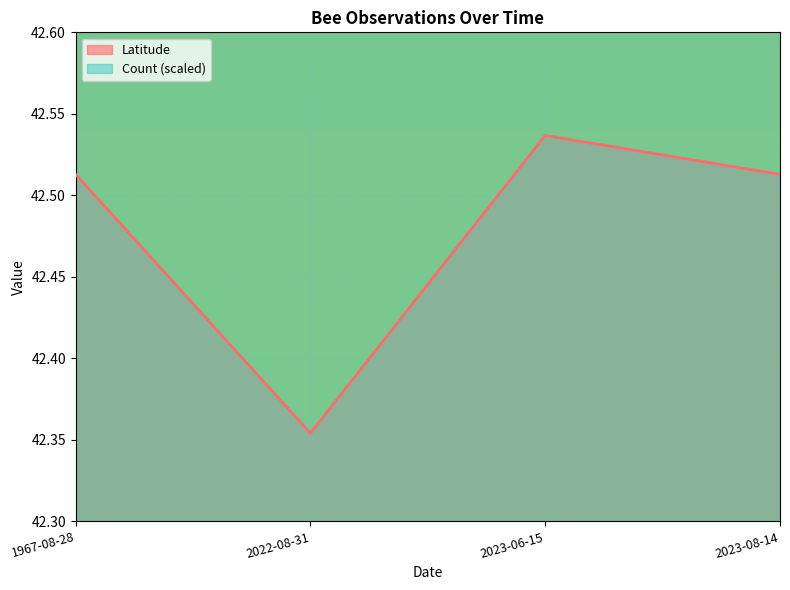

What is the sum of all values?

169.9